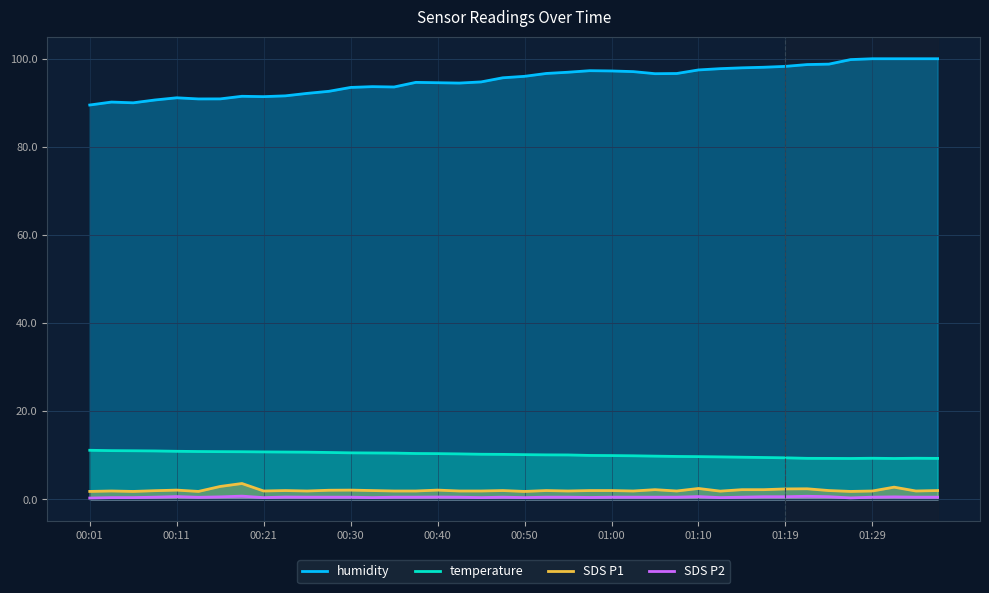

Count the SDS_P2 values in the range 0 to 1.

40